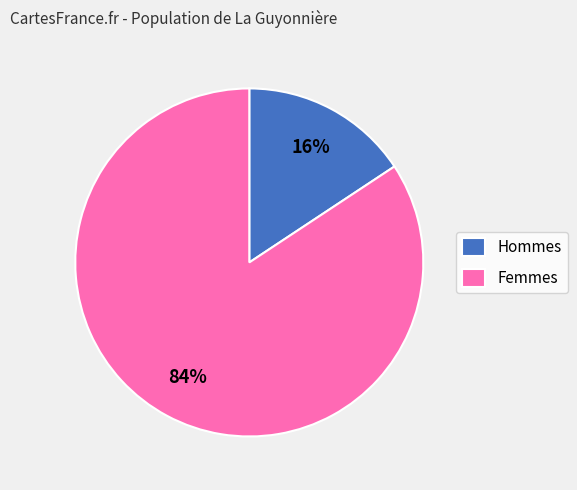

Is it true that Femmes is 84% of the pie?

True